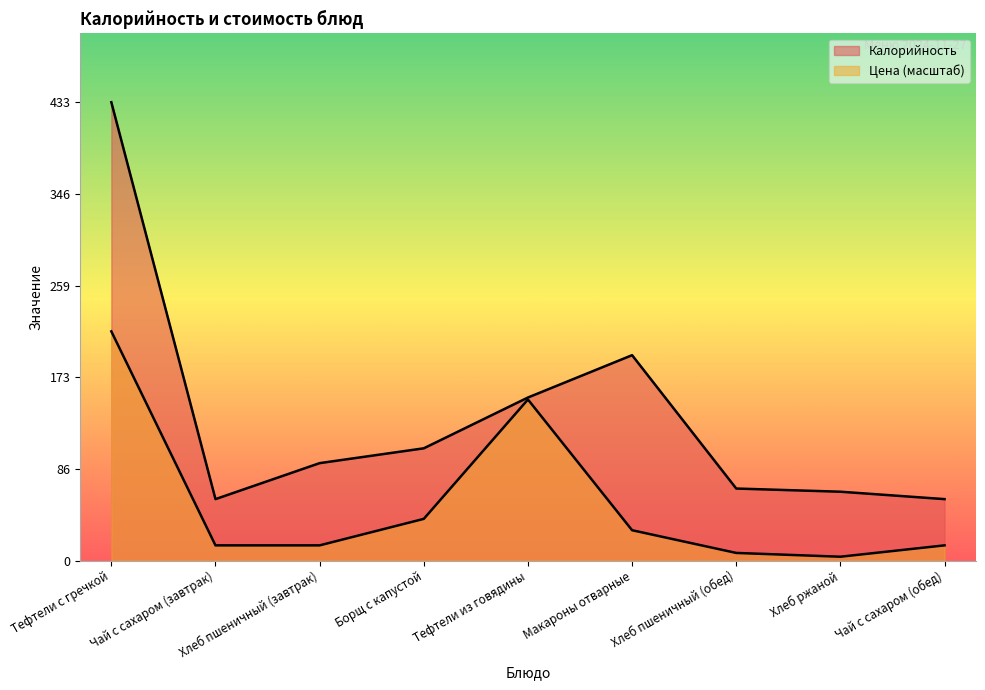

What is the value of the Цена point at the 9th from the left?

14.3